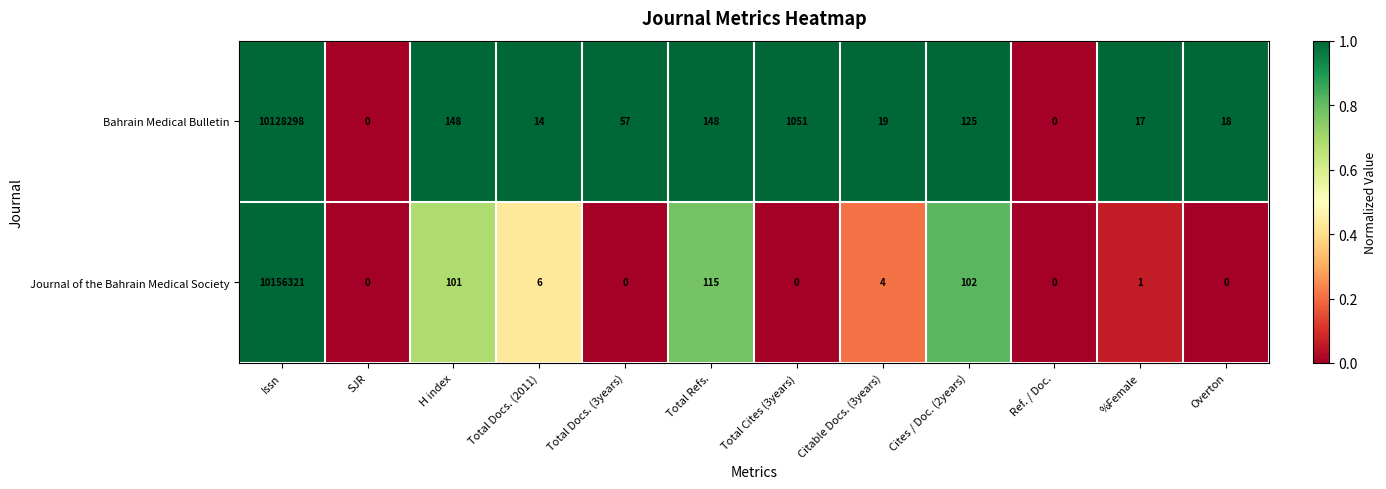

What is the total value across all series at Total Cites (3years)?

1051